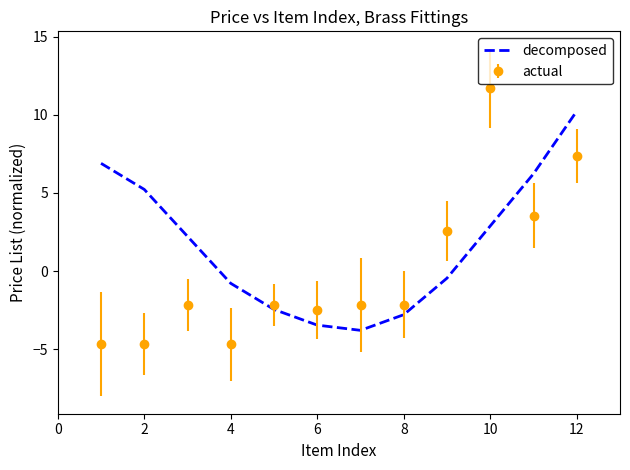

Which series has the largest range (max minus min)?

actual